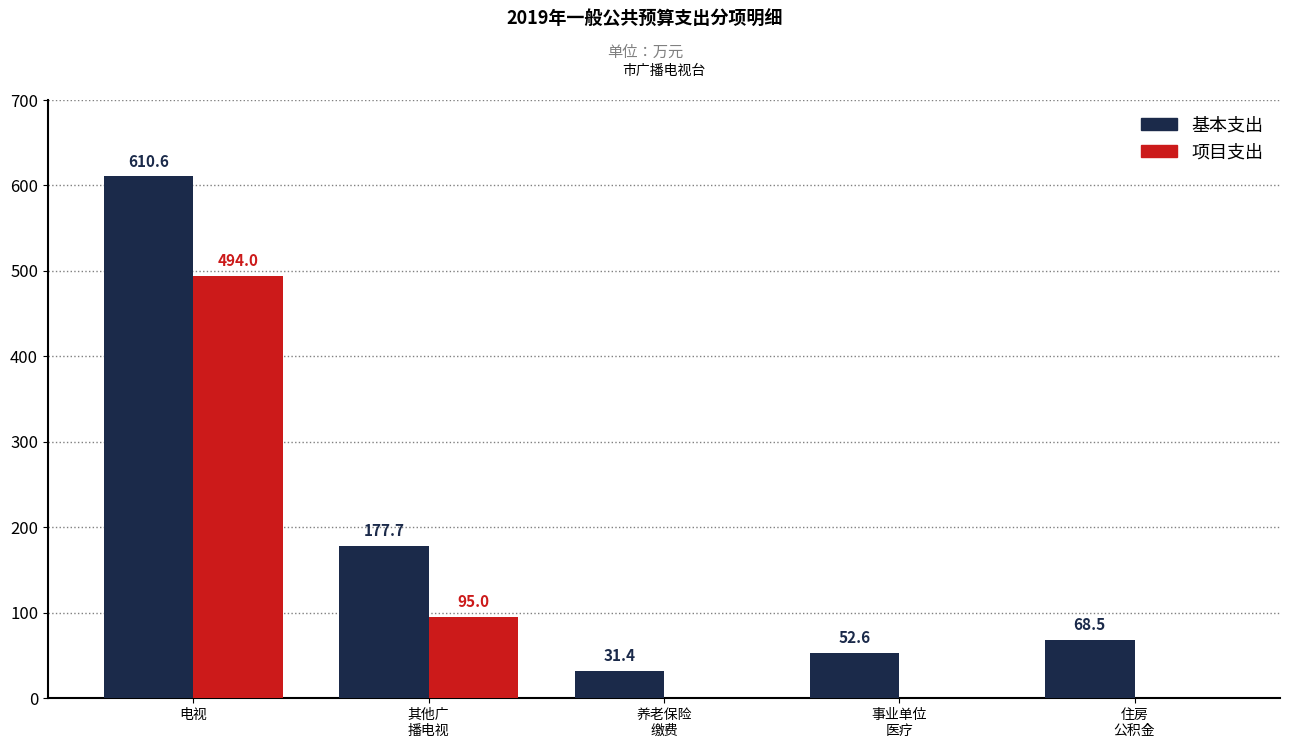

At which label does 基本支出 first exceed 68?

电视